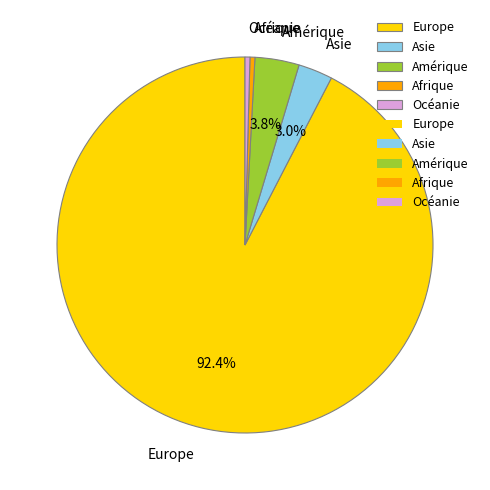

What percentage is the Asie slice, to the nearest percent?

3%